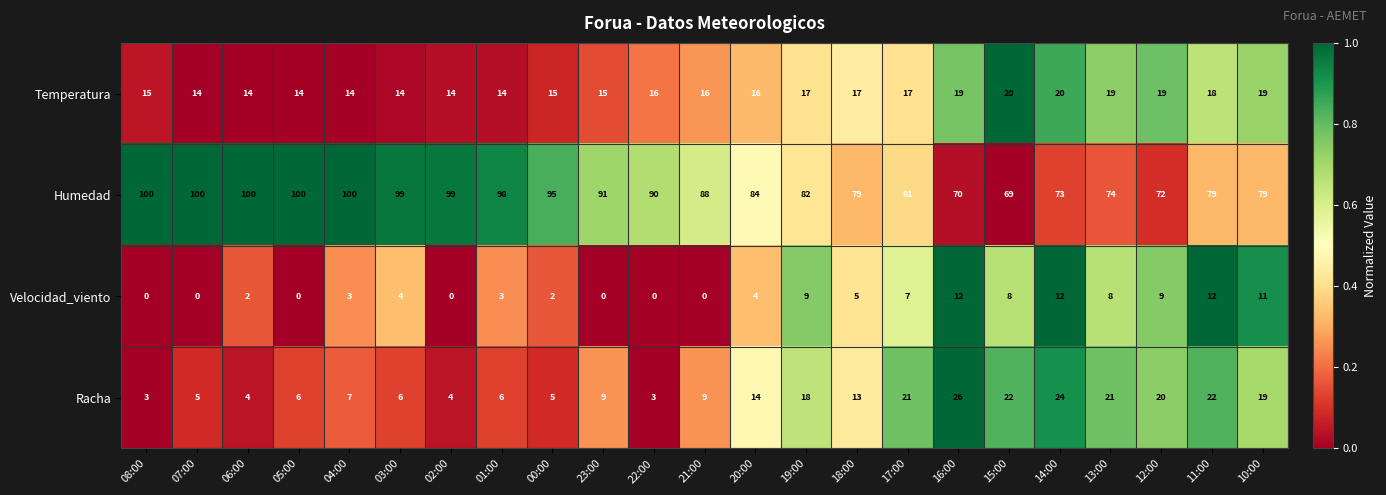

The Temperatura series shows 14 at 04:00. True or false?

True